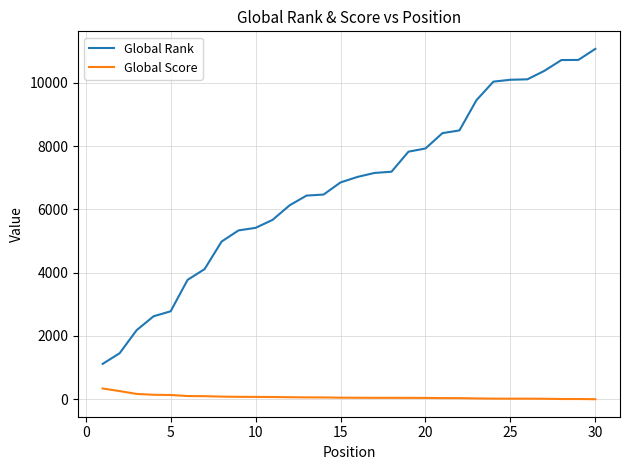

How many lines are shown in the chart?

2